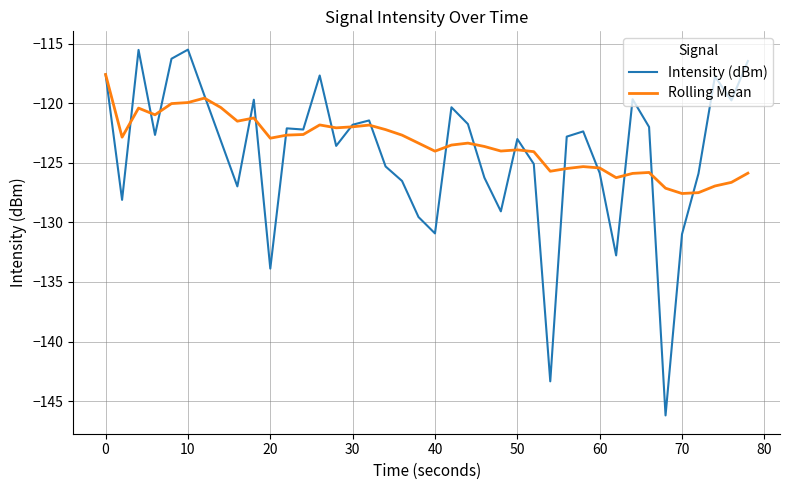

What is the minimum value shown in the chart?

-146.2